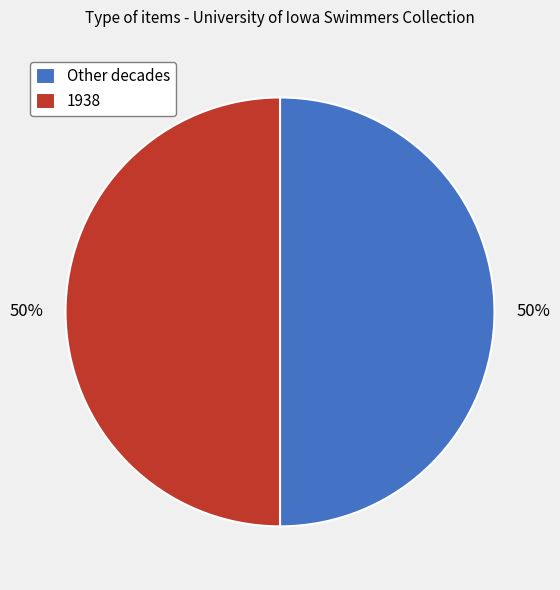

Is the sum of Other decades and 1938 greater than half?

Yes